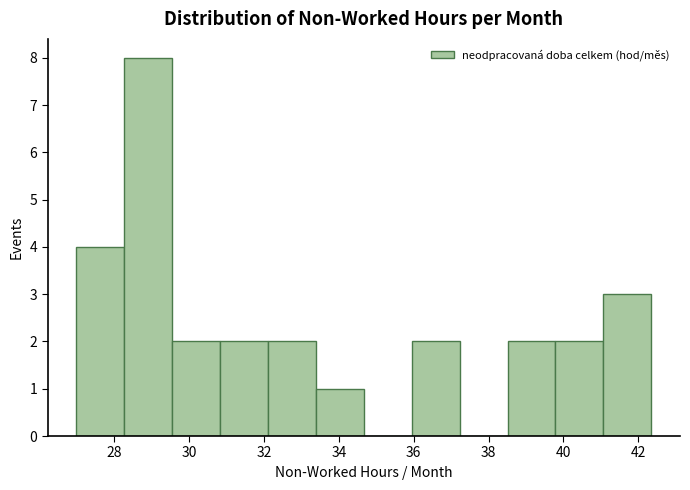

Reading left to right, transcribe this chart: for each bar, give the range it covers on the x-axis and its height. Neither the bar edges nor the heights are printed on the chart, so give them approximately, as read against the axes.

27.0 to 28.2: 4
28.2 to 29.6: 8
29.6 to 30.8: 2
30.8 to 32.2: 2
32.2 to 33.4: 2
33.4 to 34.6: 1
34.6 to 36.0: 0
36.0 to 37.2: 2
37.2 to 38.6: 0
38.6 to 39.8: 2
39.8 to 41.0: 2
41.0 to 42.4: 3